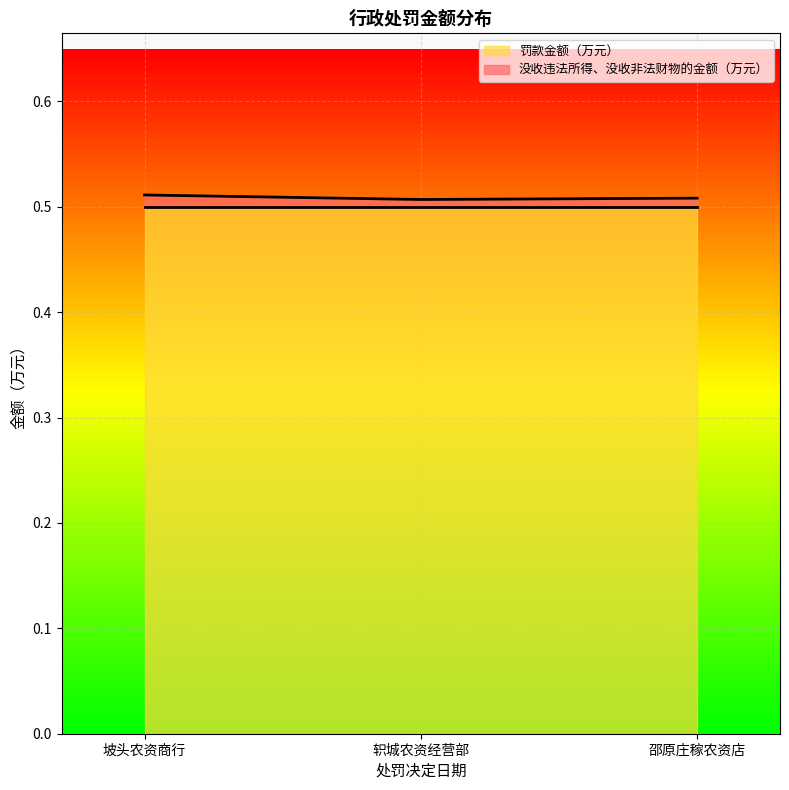

What is the minimum value for 罚款金额（万元）?

0.5